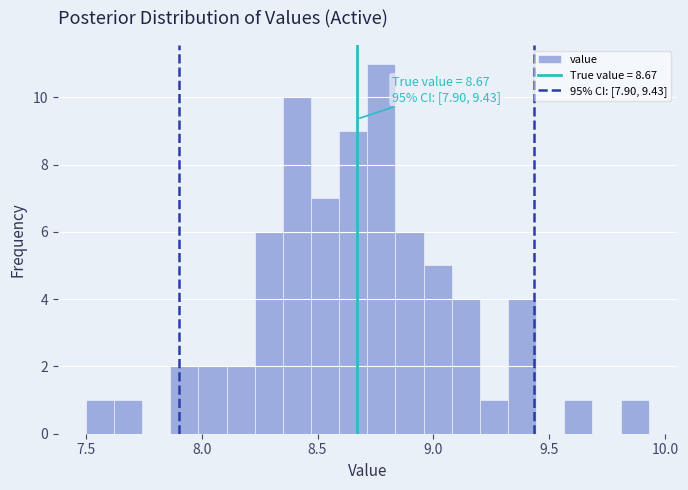

Read against the x-axis, roughly where is the centre of the tallest bar?

8.80